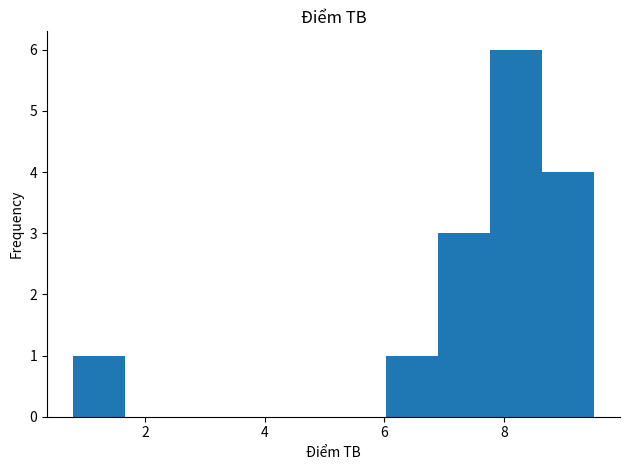

Reading left to right, transcribe this chart: for each bar, give the range it covers on the x-axis and its height. Neither the bar edges nor the heights are printed on the chart, so give them approximately, as read against the axes.

0.8 to 1.6: 1
1.6 to 2.6: 0
2.6 to 3.4: 0
3.4 to 4.2: 0
4.2 to 5.2: 0
5.2 to 6.0: 0
6.0 to 6.8: 1
6.8 to 7.8: 3
7.8 to 8.6: 6
8.6 to 9.6: 4